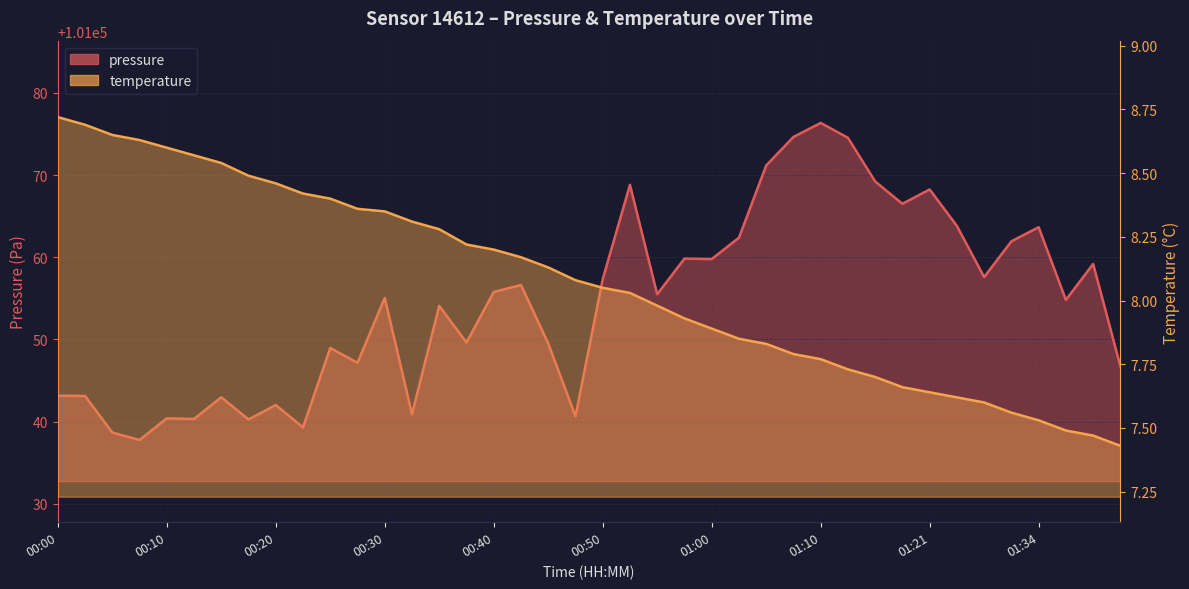

How many categories are shown in the chart?

40